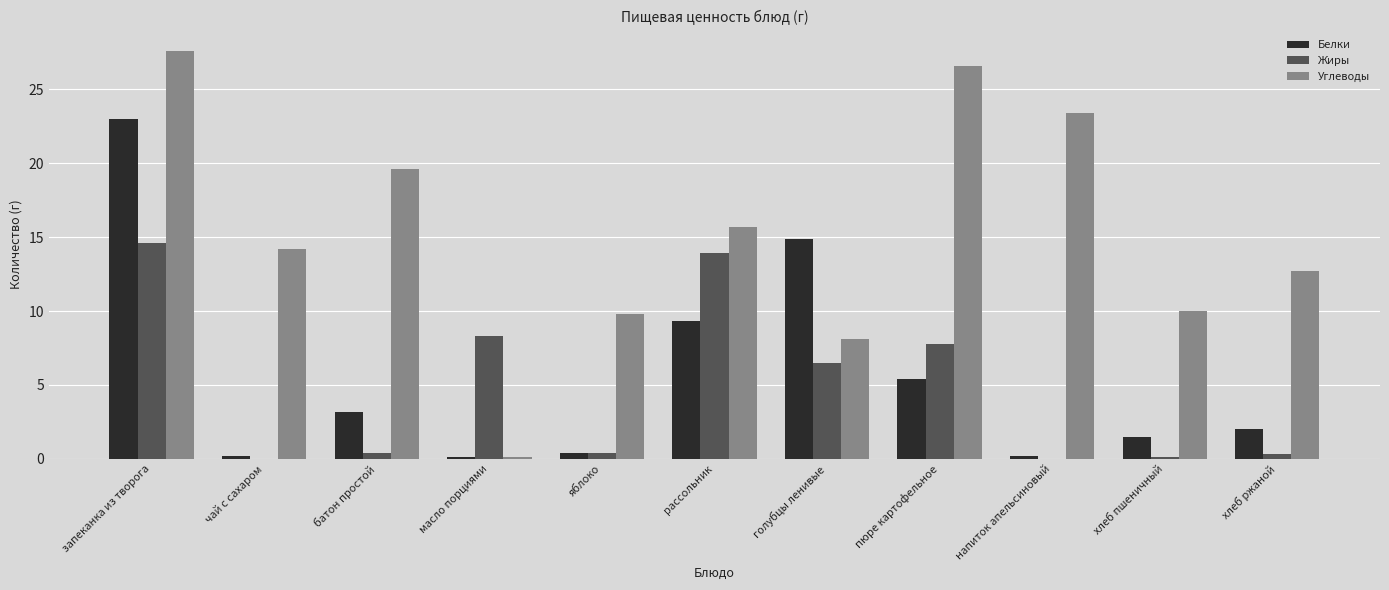

What is the sum of all Белки values?

60.2